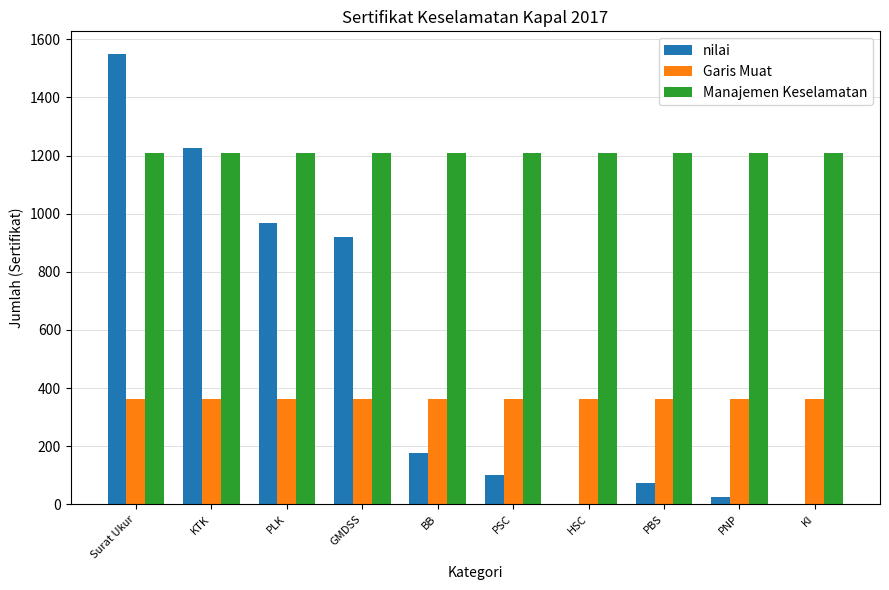

True or false: Manajemen Keselamatan has a value of 1771 at PSC.

False